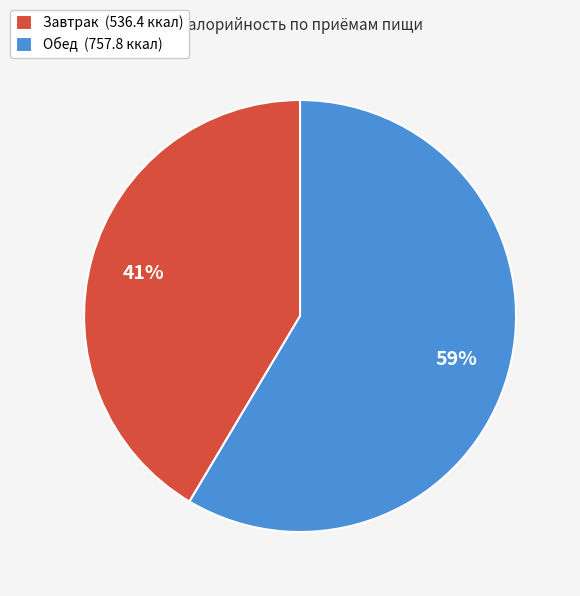

Combined, do Завтрак (536.4 ккал) and Обед (757.8 ккал) account for over 50%?

Yes